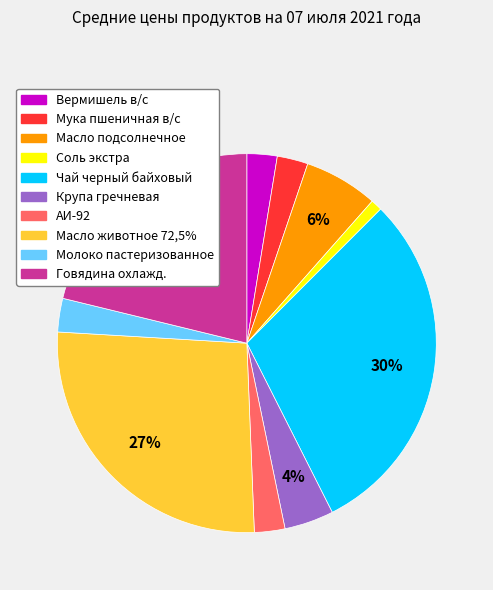

Is the sum of Соль экстра and Говядина охлажд. greater than half?

No